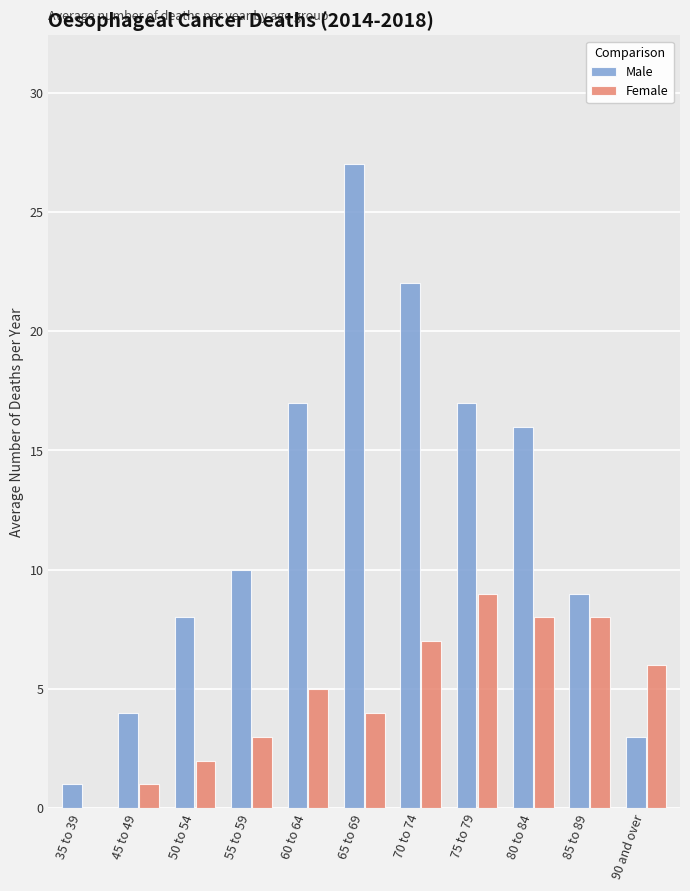

Which series has the largest total across all categories?

Male